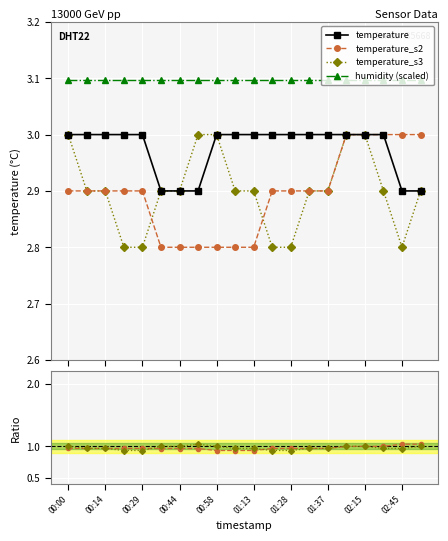

Which series has the widest spread of values?

temperature_s2